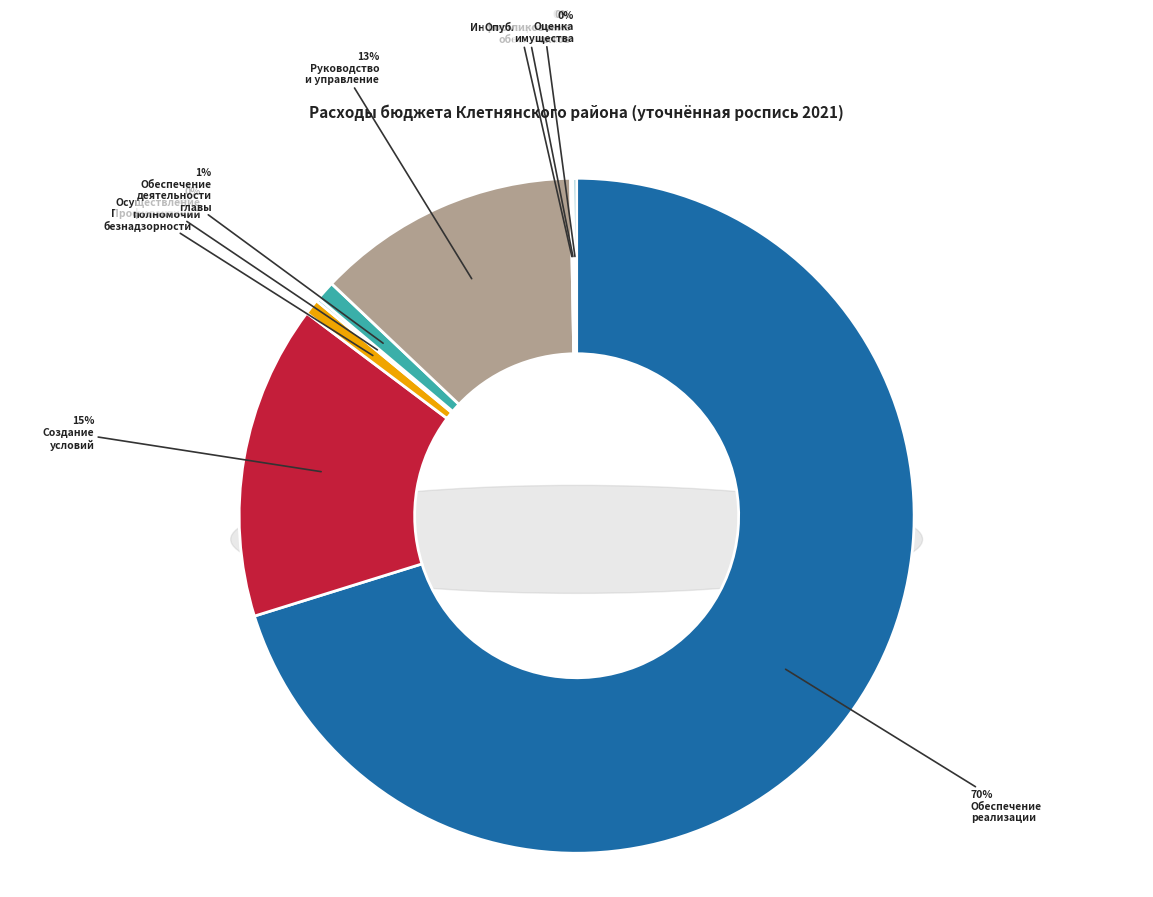

Do Осуществление отдельных полномочий and Оценка имущества и регулирование together represent more than half of the pie?

No